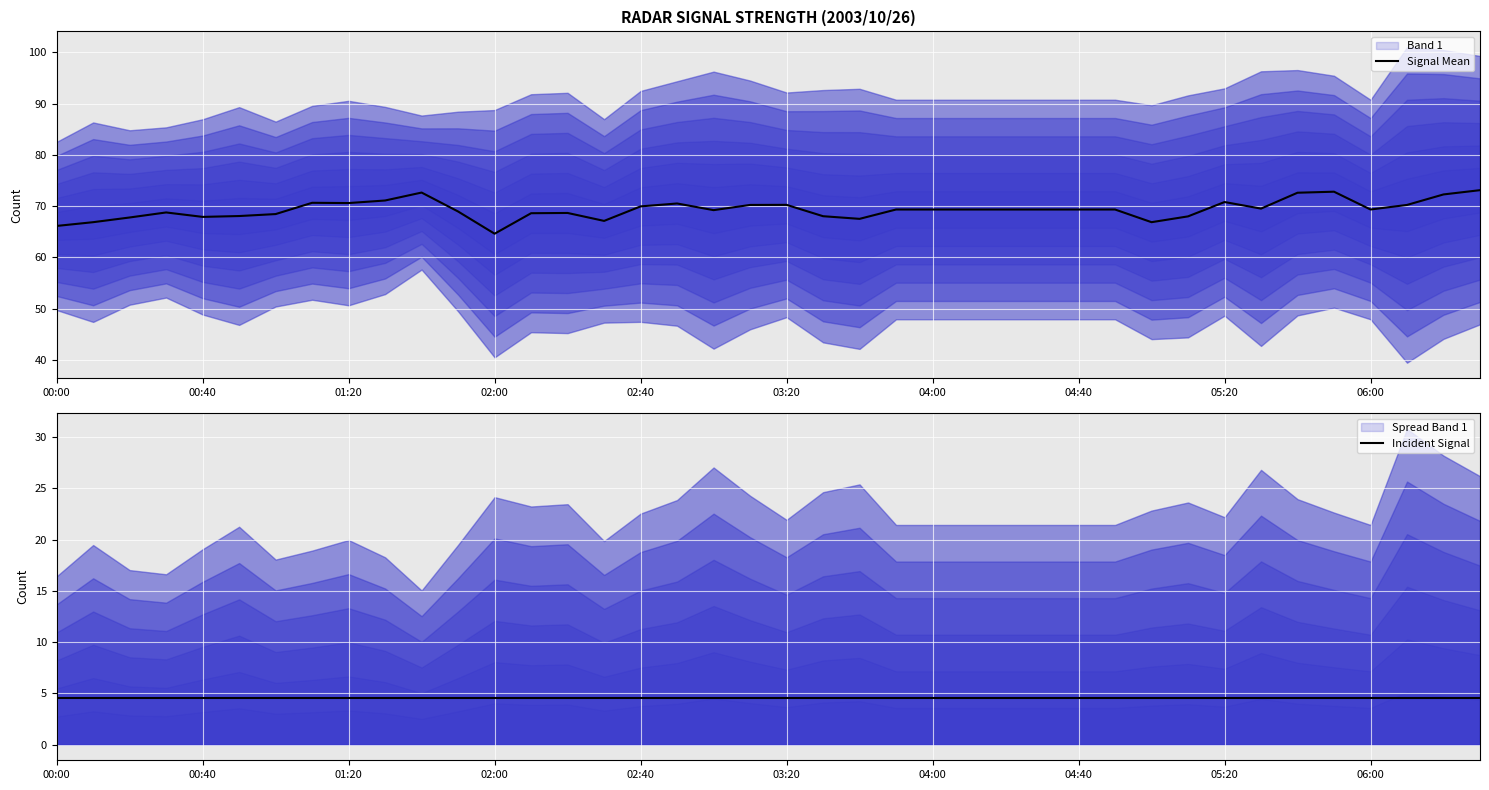

Is it true that Incident Signal equals 4.6 at 27?

True